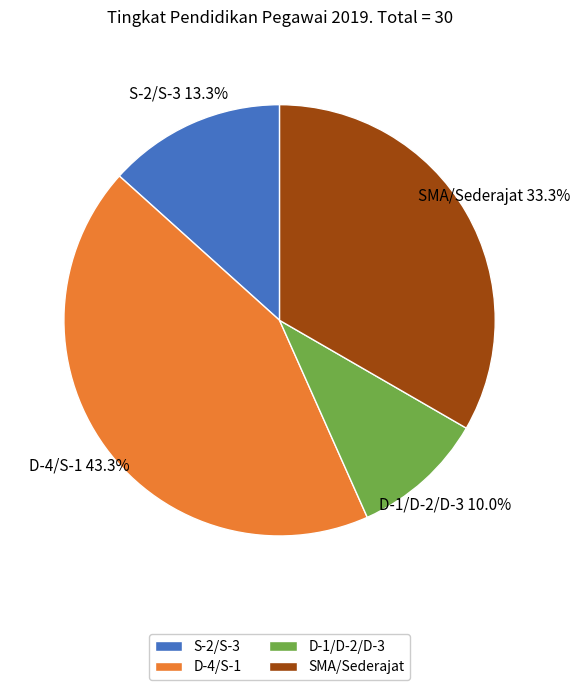

To the nearest percent, what percentage of the pie is D-1/D-2/D-3?

10%